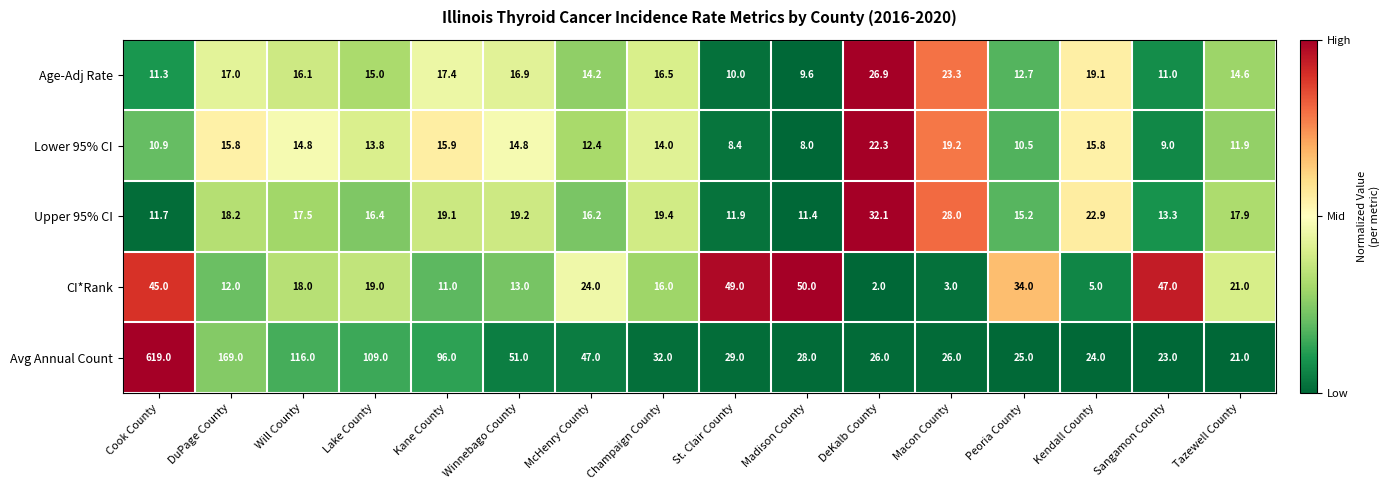

Between Madison County and Macon County, which series saw the biggest shift?

CI*Rank